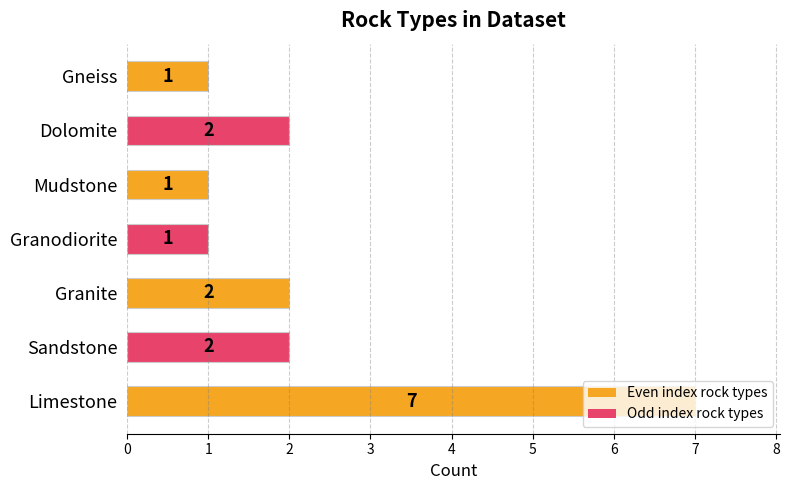

What is the greatest value displayed?

7